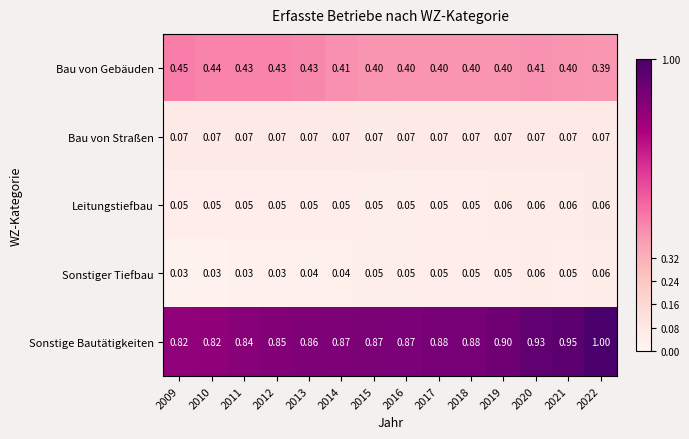

Which series changed the most between 2009 and 2013?

Sonstige Bautätigkeiten